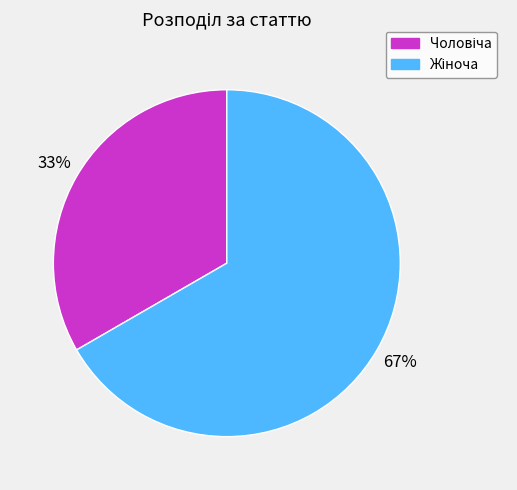

How many segments does this pie chart have?

2